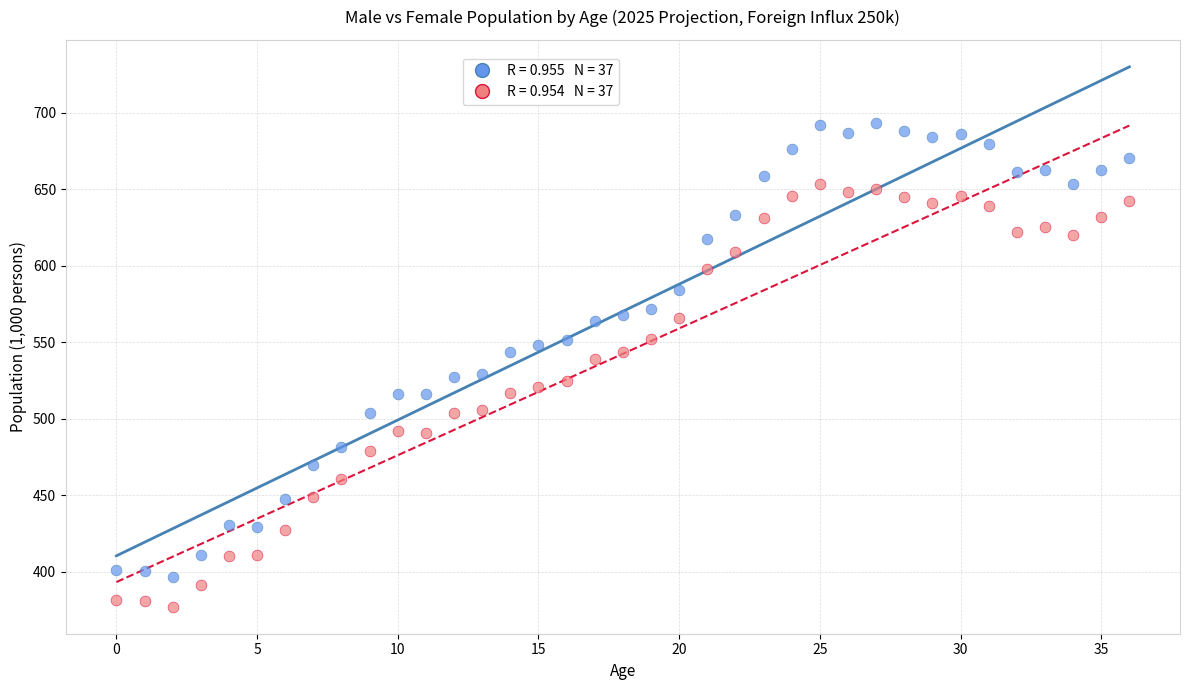

Across all data points, what is the range of Y values (max minus min)?

316.0